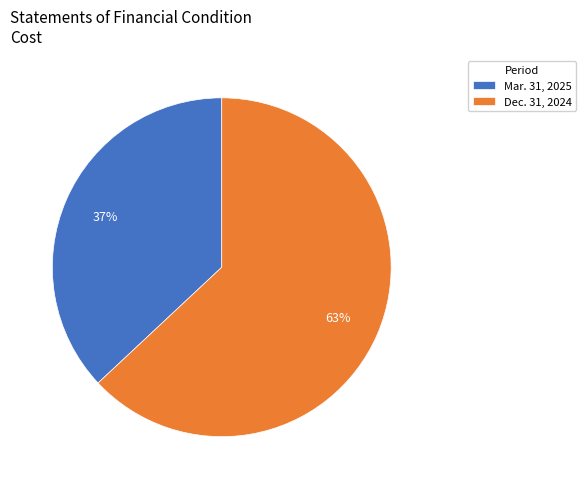

Which category has the biggest portion of the pie?

Dec. 31, 2024